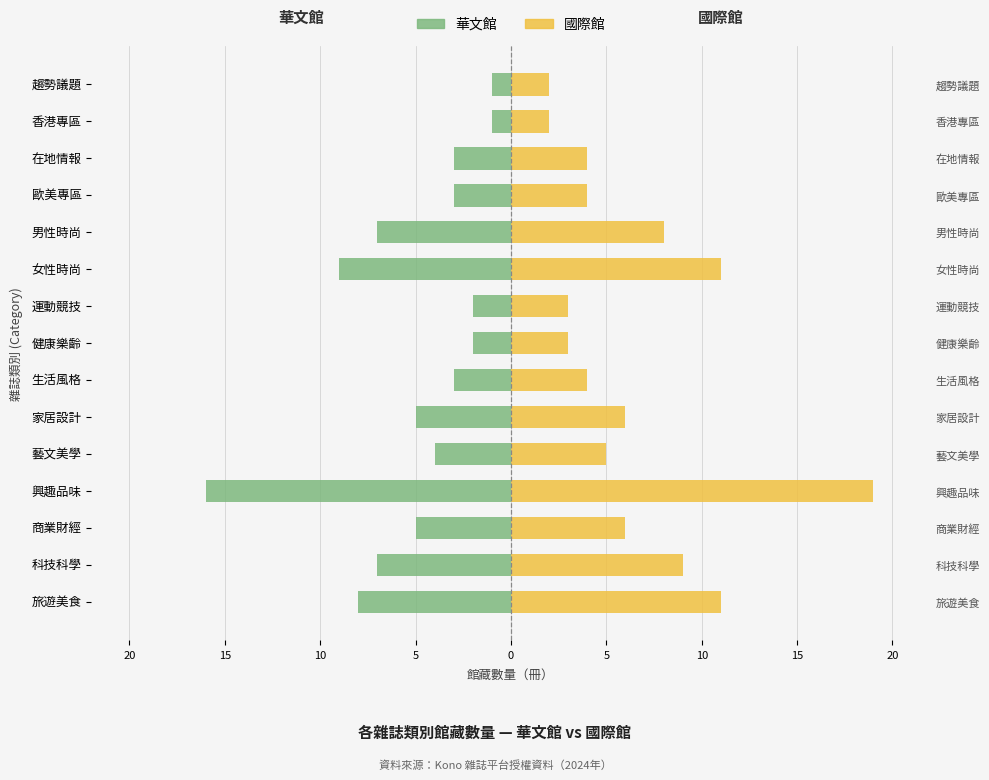

Which series changed the most between 藝文美學 and 在地情報?

華文館